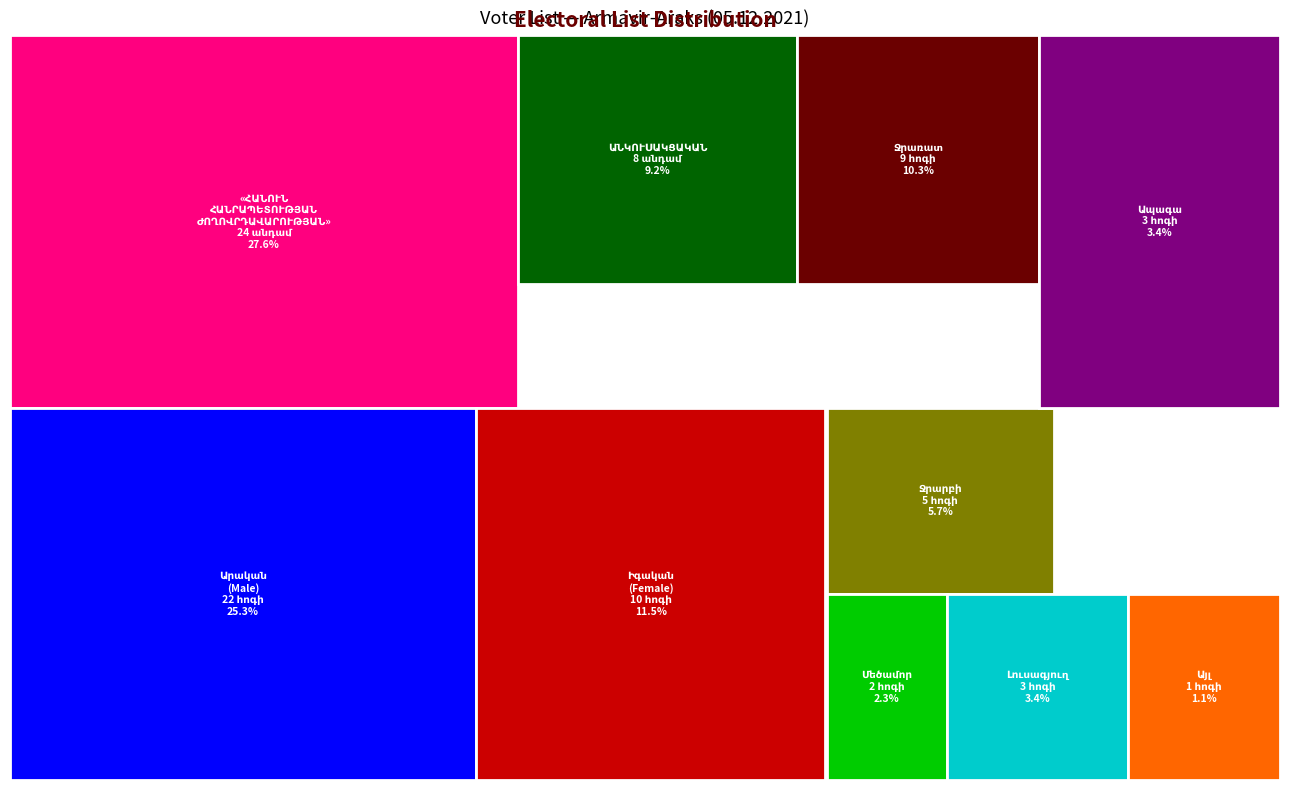

At which label is the value closest to 16?

Արական